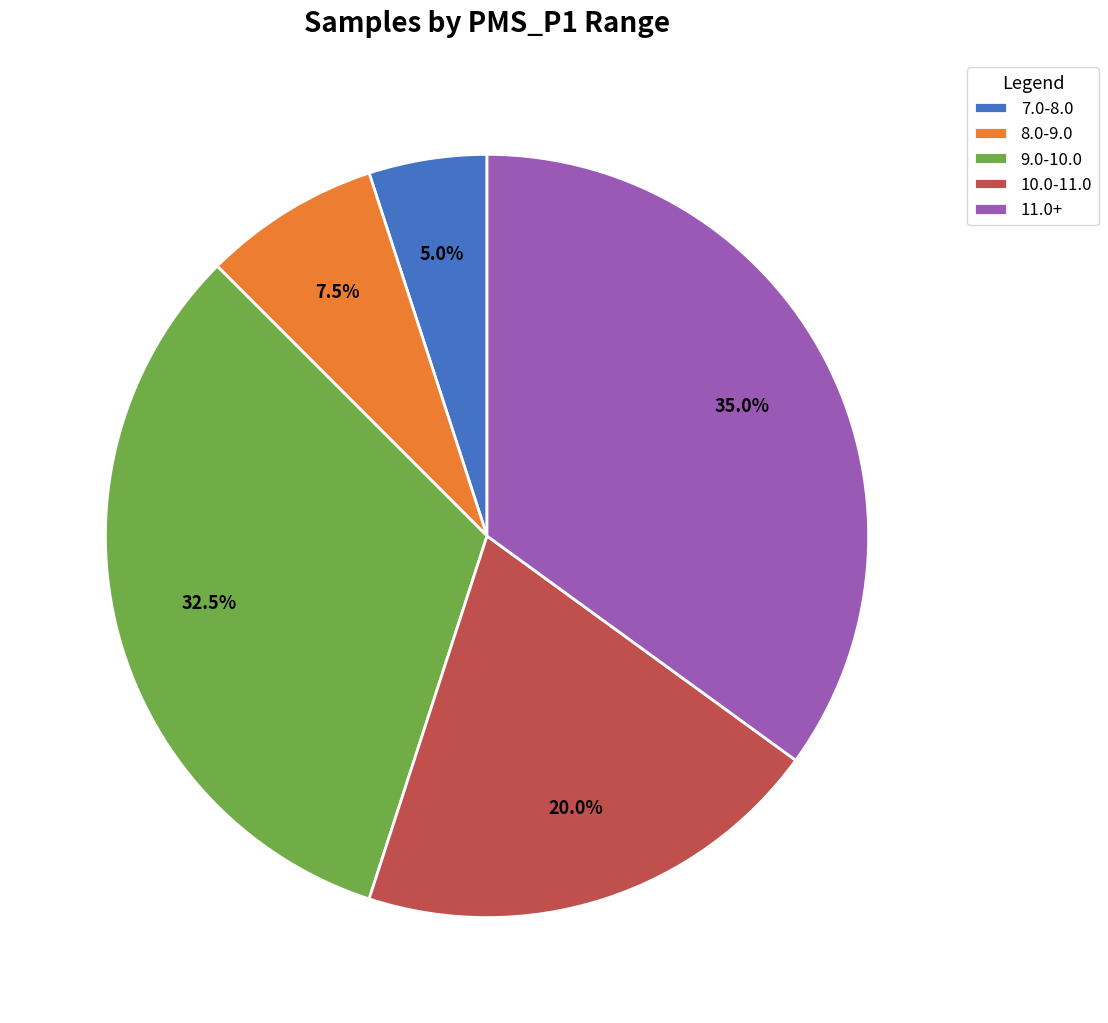

Rank the categories by value from highest to lowest.

11.0+, 9.0-10.0, 10.0-11.0, 8.0-9.0, 7.0-8.0